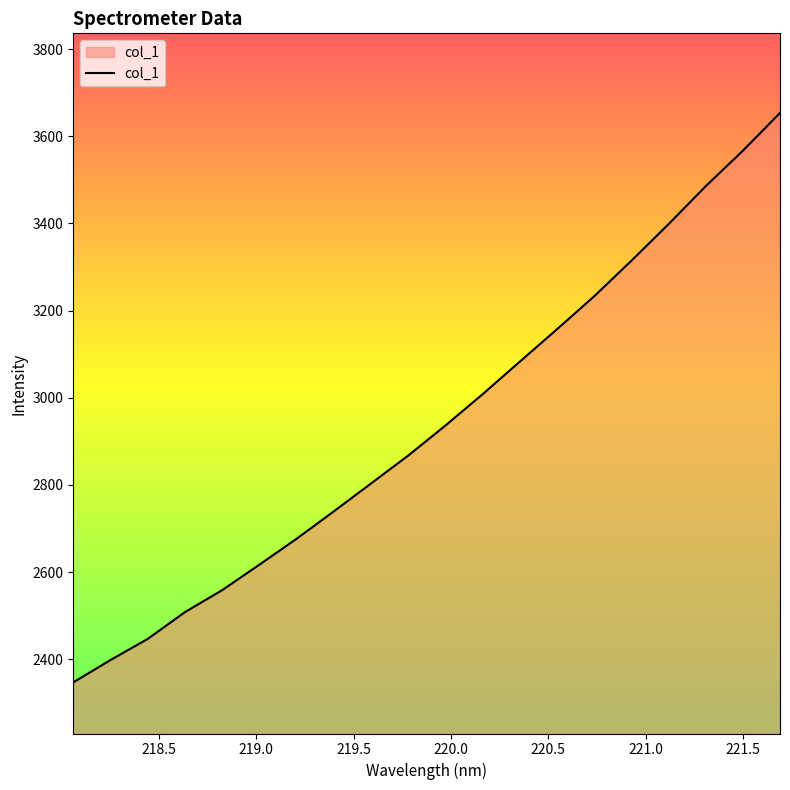

What is the difference between the maximum and minimum values?

1306.5